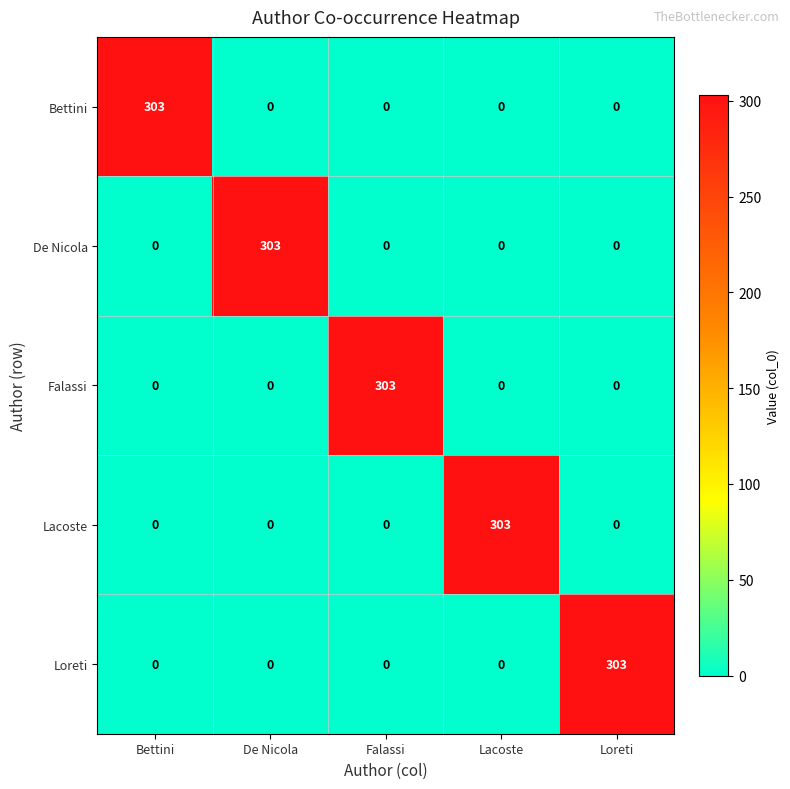

The De Nicola series shows 0 at Falassi. True or false?

True